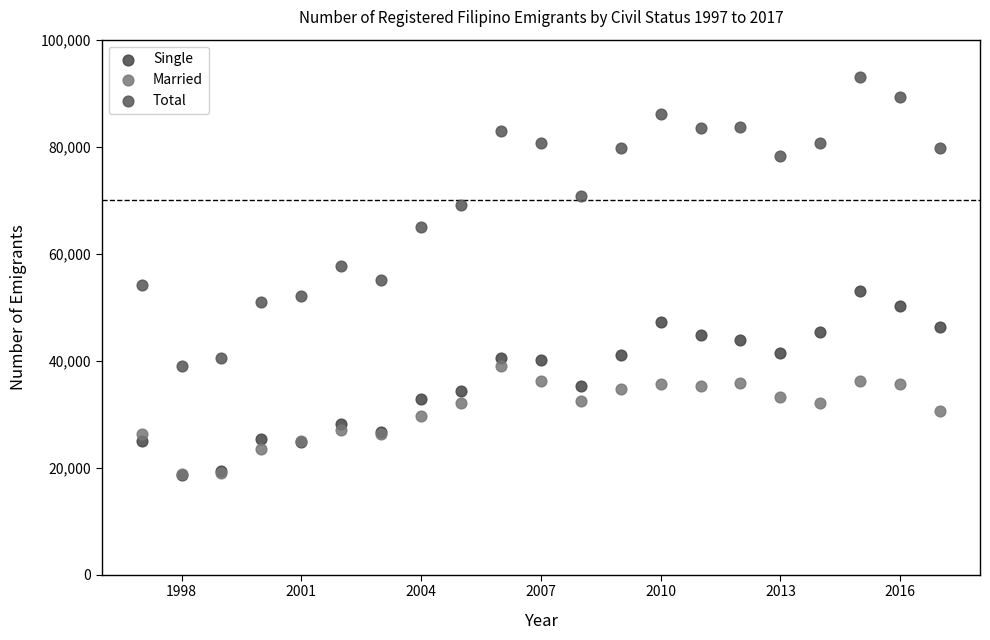

In the Total series, what Y value is closest to 66003?

64924